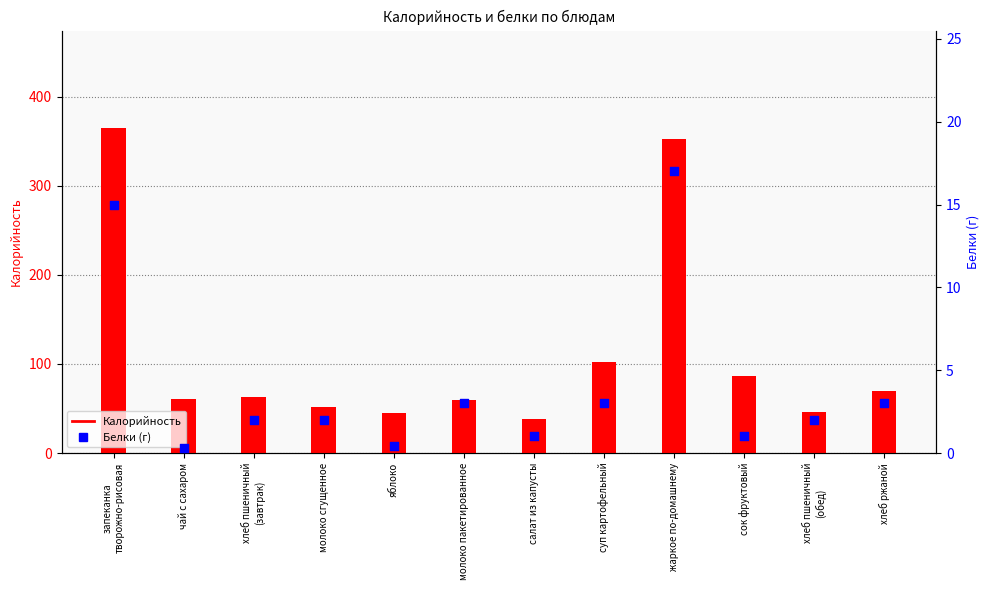

Which series has the largest Y range (max minus min)?

Калорийность